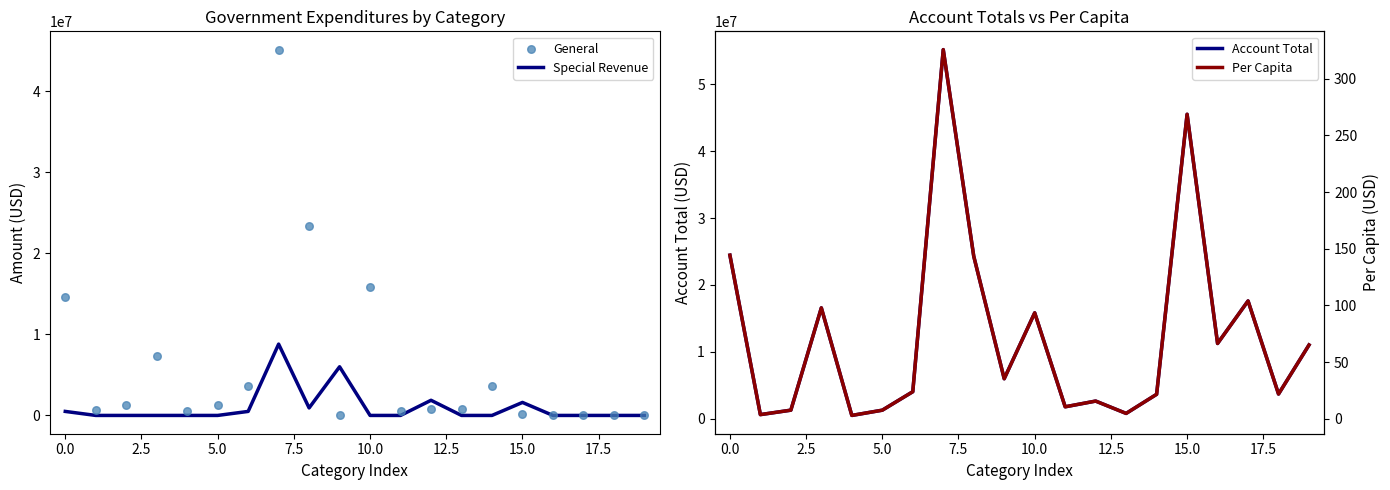

What is the total value across all series at 12?

5339447.8